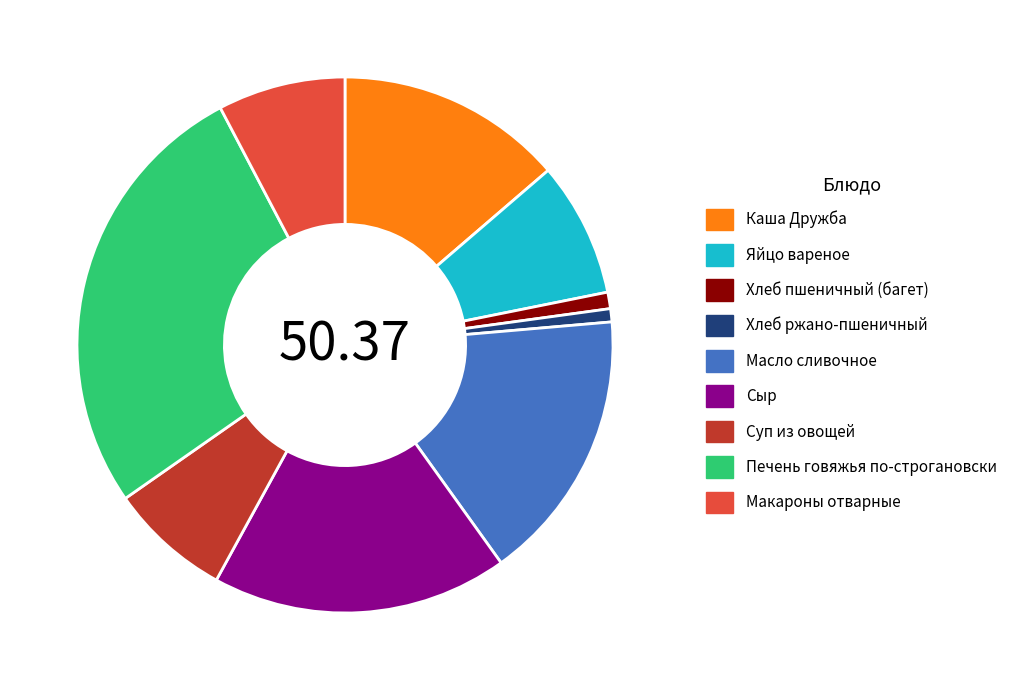

The Суп из овощей slice represents 7% of the pie. True or false?

True